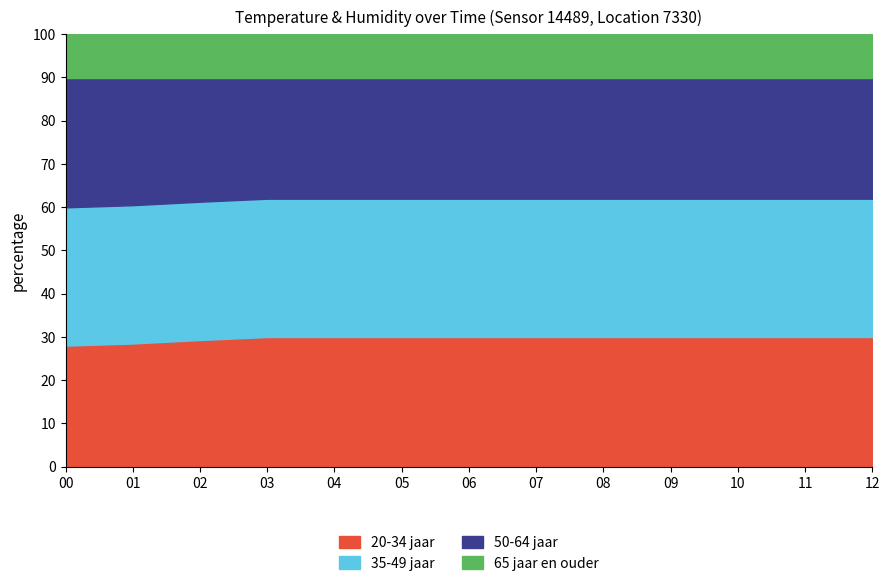

What is the highest value of the 20-34 jaar series?

30.0